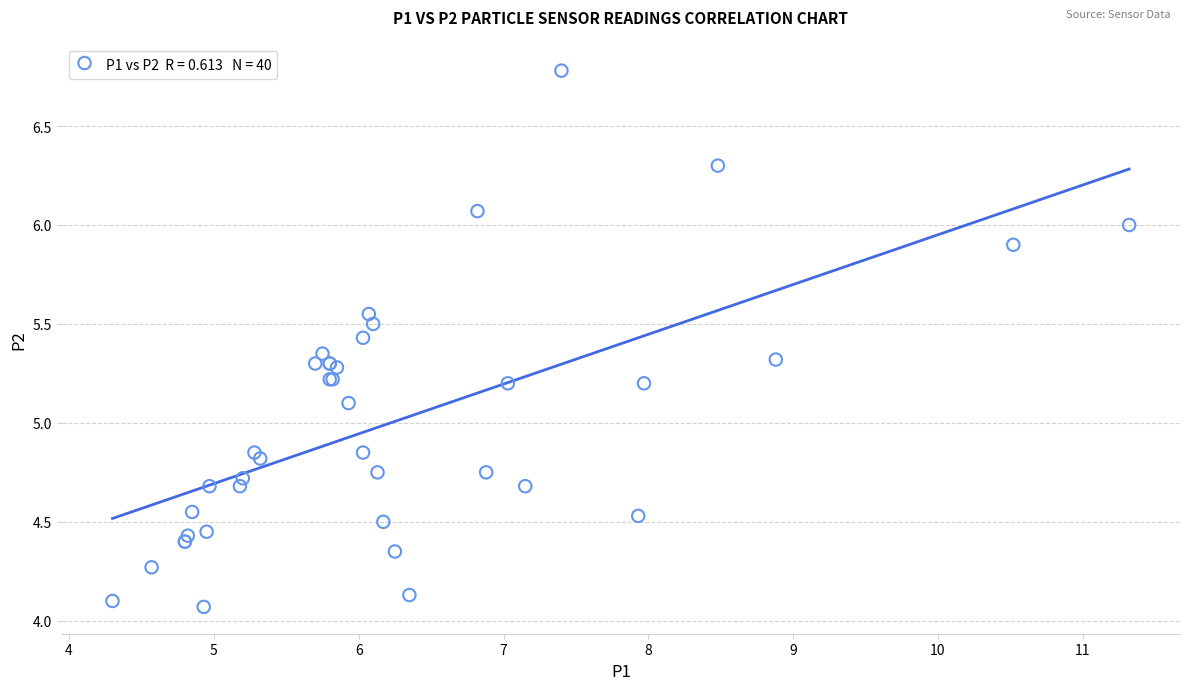

What Y value in the scatter plot is closest to 5?

5.1